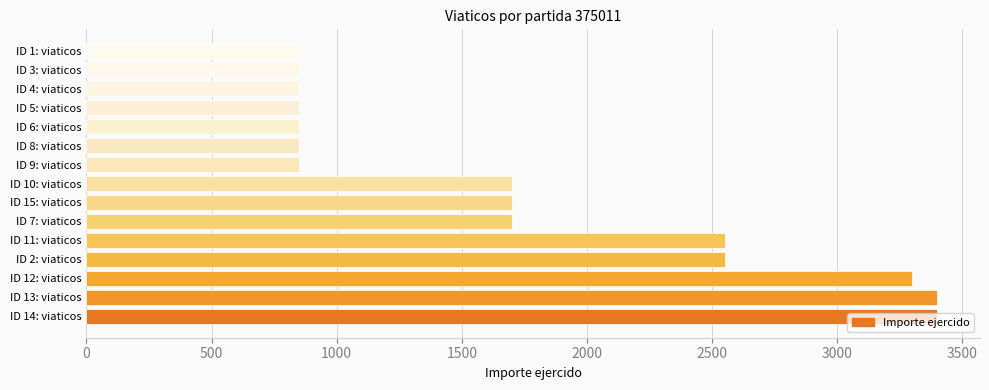

How many values are between 850 and 2550?

12